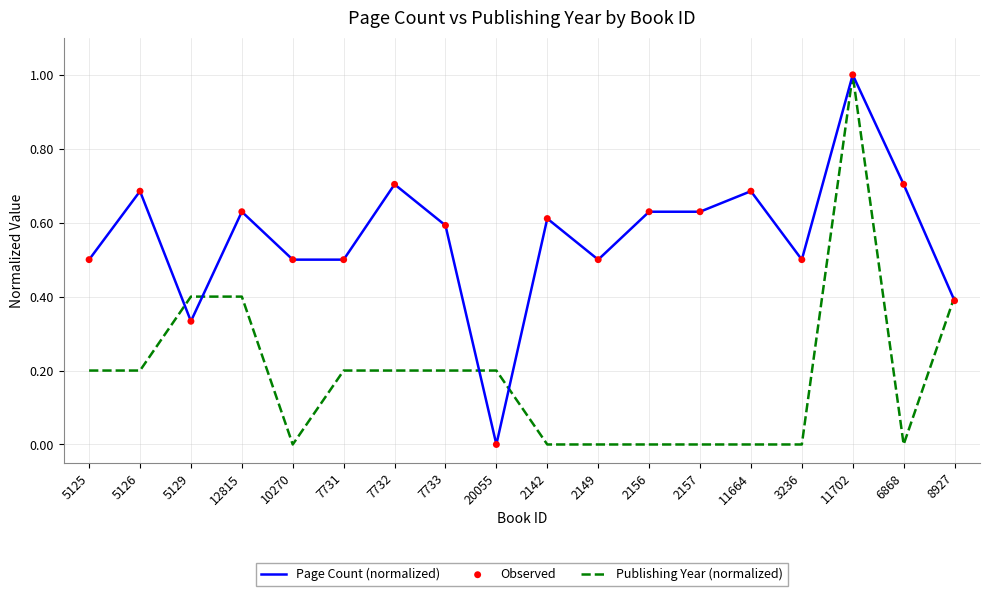

What is the spread (max minus min) of values at 2149?

0.5